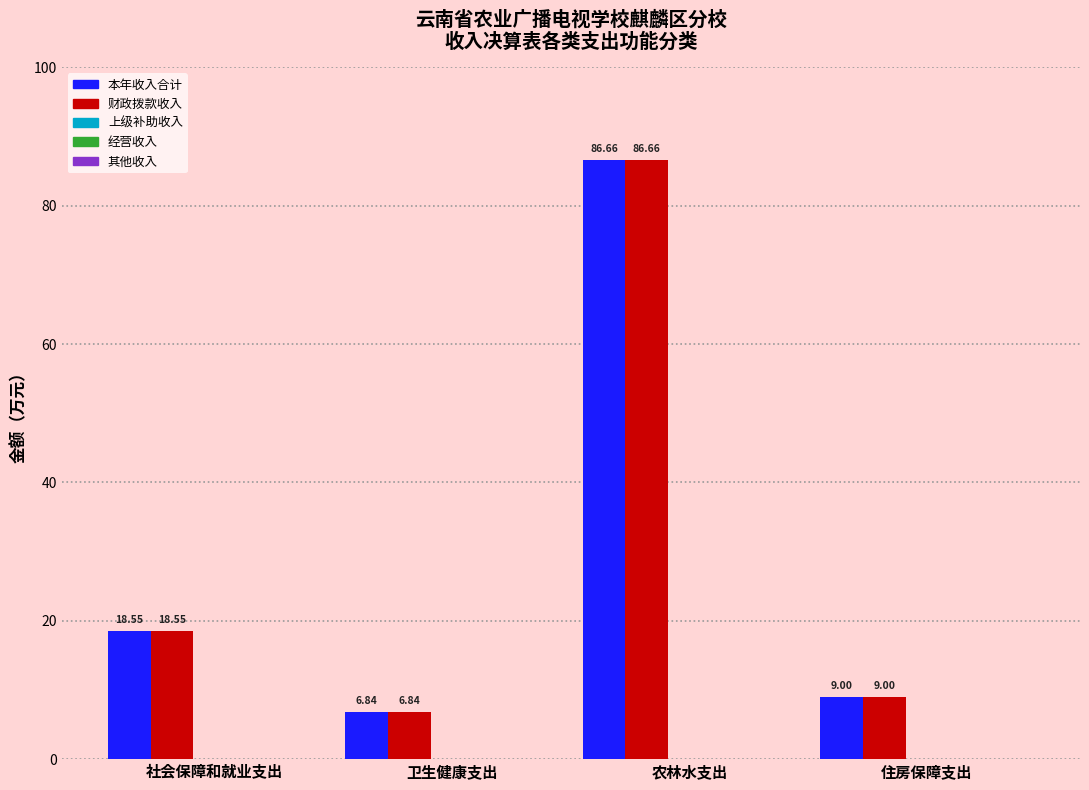

What is the difference between the maximum and minimum values in the 财政拨款收入 series?

79.8